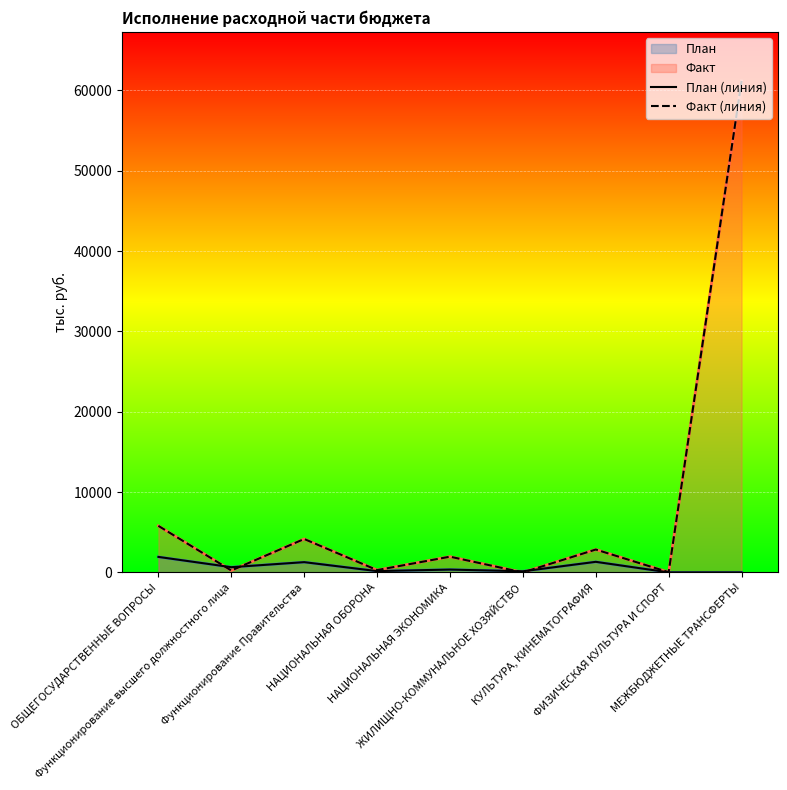

List the series in order of their peak value, highest first.

Факт (линия), План (линия)